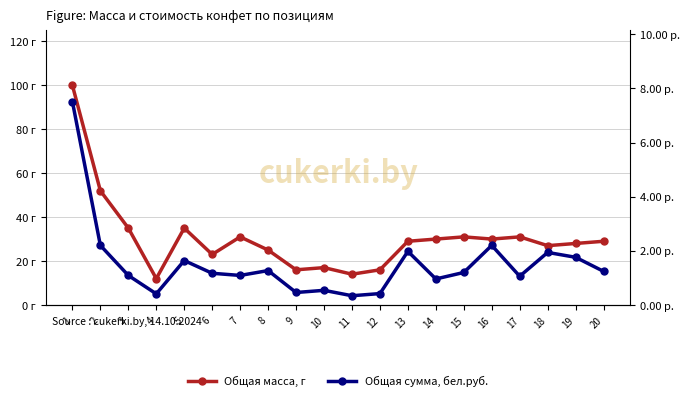

What is the sum of the Общая сумма, бел.руб. values at 17 and 5?

2.7